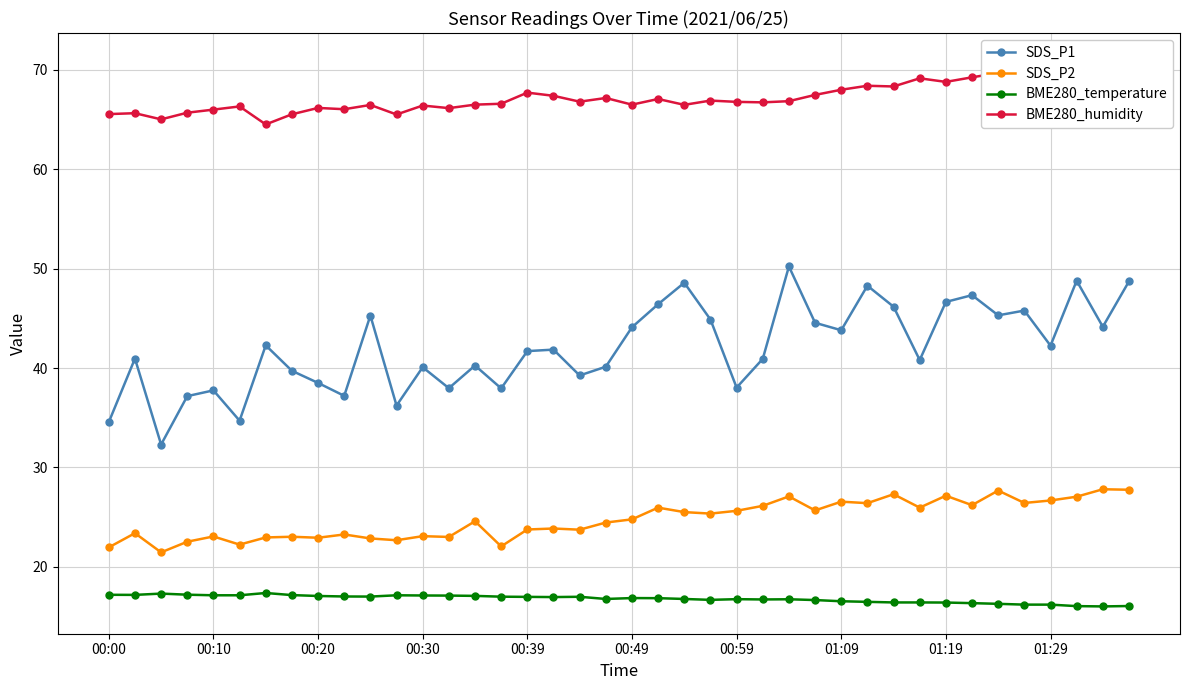

What is the highest value of the SDS_P1 series?

50.2